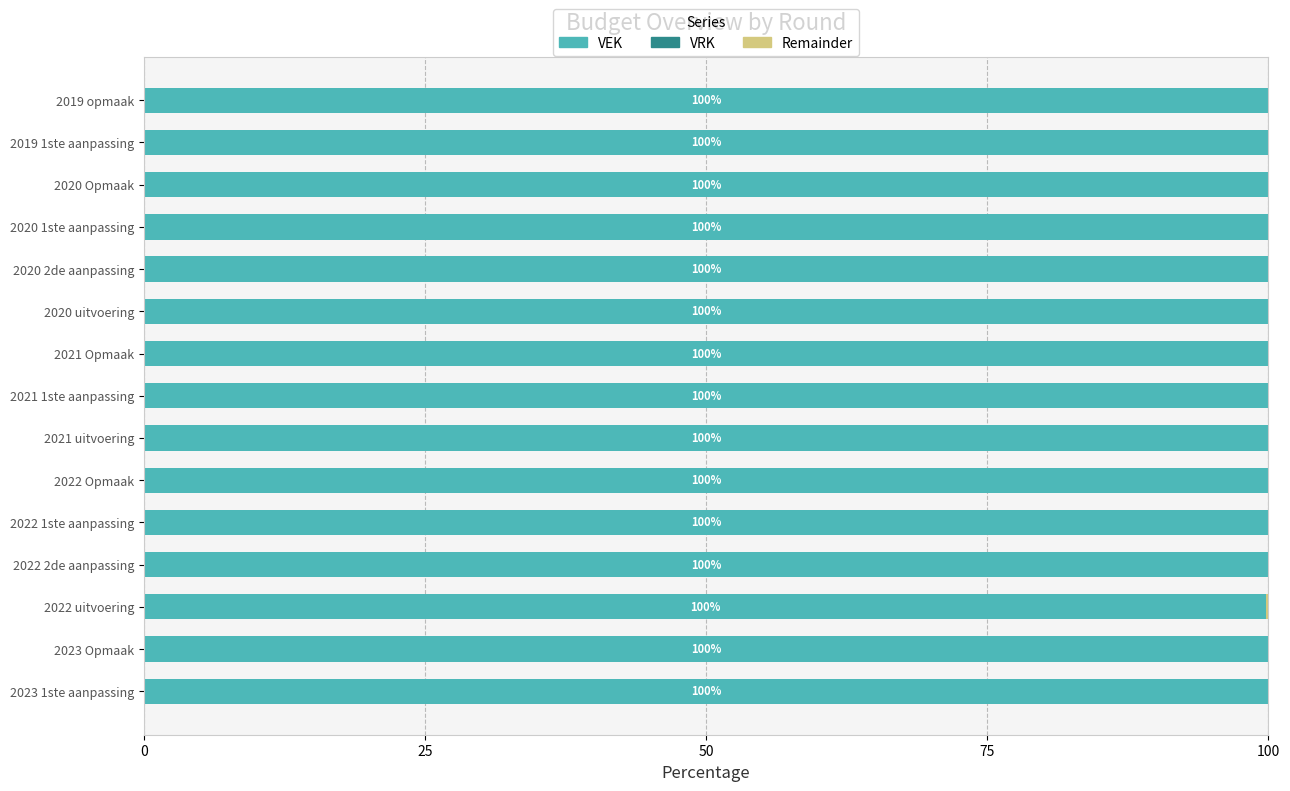

Is it true that VEK equals 100.0 at 2022 1ste aanpassing?

True